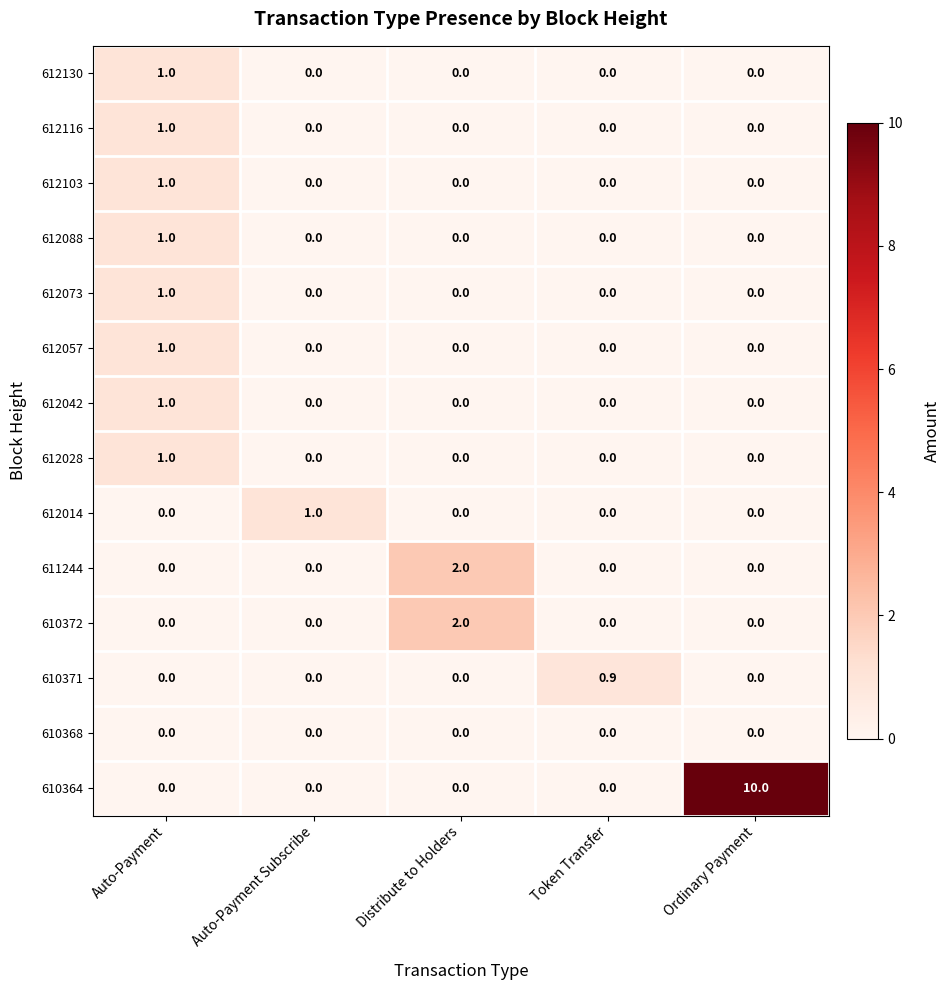

The value of 610371 at Token Transfer is 0.9. True or false?

True